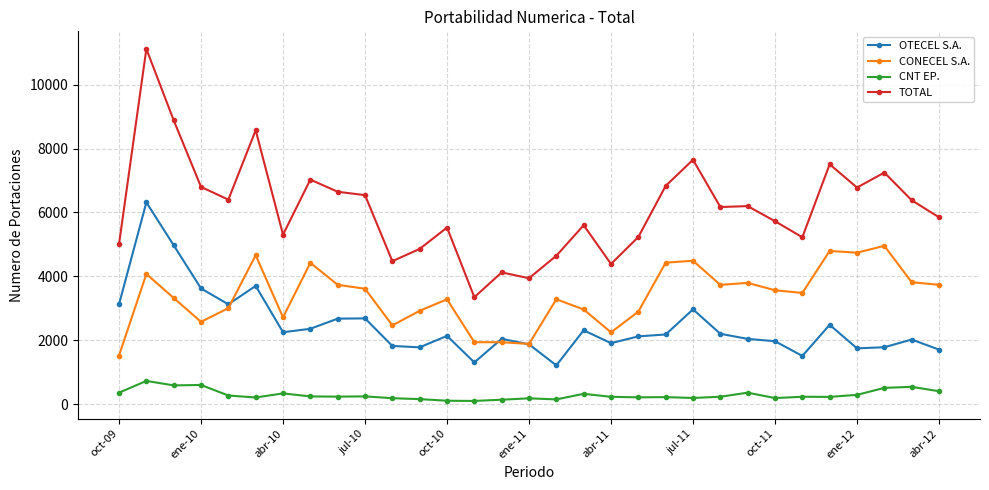

What is the average value of the TOTAL series?

6130